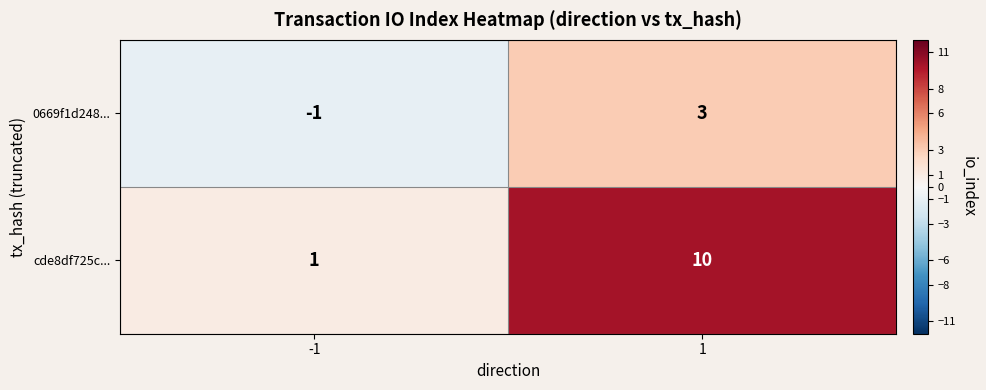

Rank the series by their maximum value, from lowest to highest.

0669f1d248..., cde8df725c...